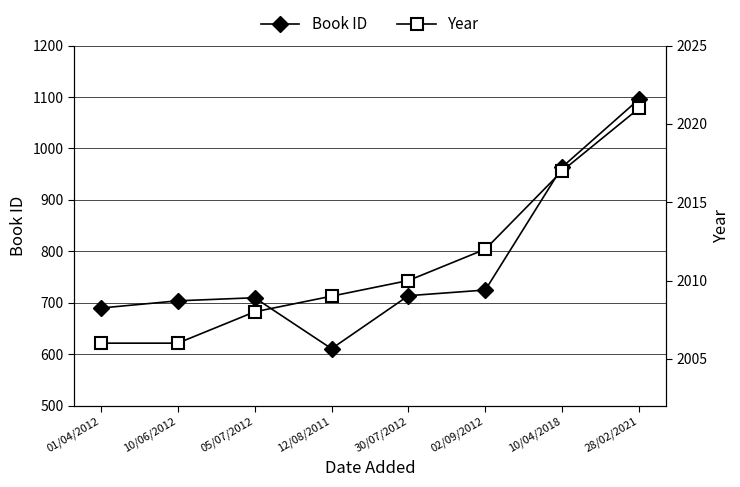

List the labels in order of Year value, smallest first.

01/04/2012, 10/06/2012, 05/07/2012, 12/08/2011, 30/07/2012, 02/09/2012, 10/04/2018, 28/02/2021